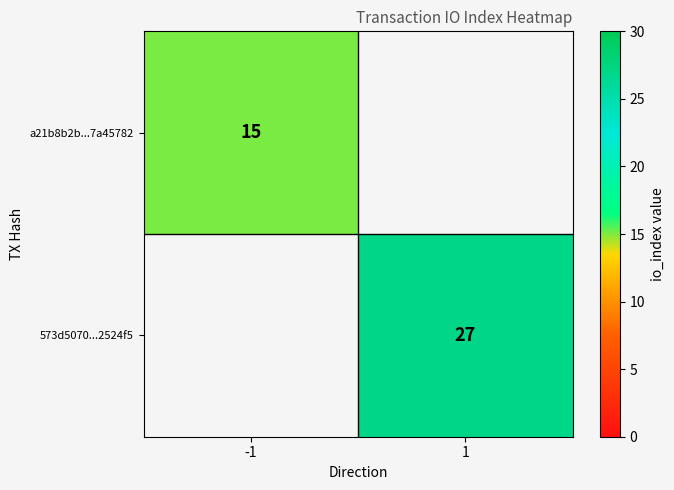

Is it true that 573d5070...2524f5 equals 18 at 1?

False